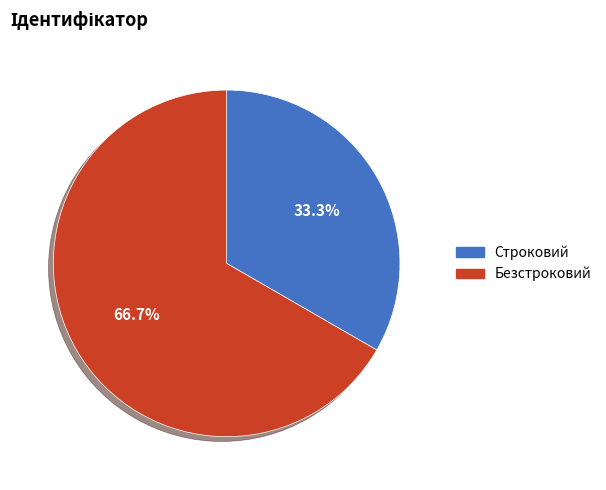

Between Безстроковий and Строковий, which is larger?

Безстроковий